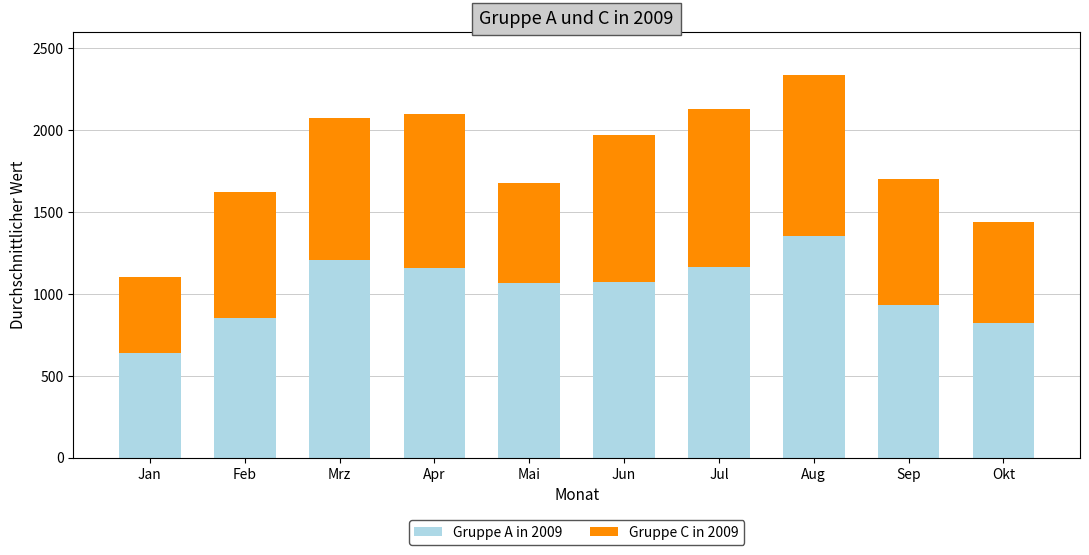

What is the value of the Gruppe A in 2009 bar at the 8th from the left?

1355